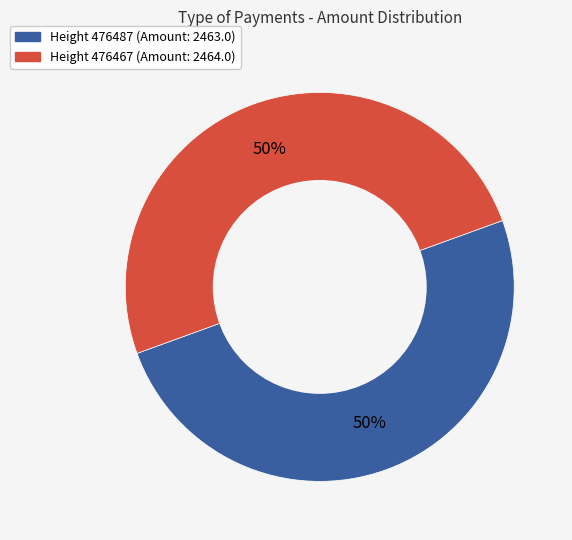

How many segments does this pie chart have?

2